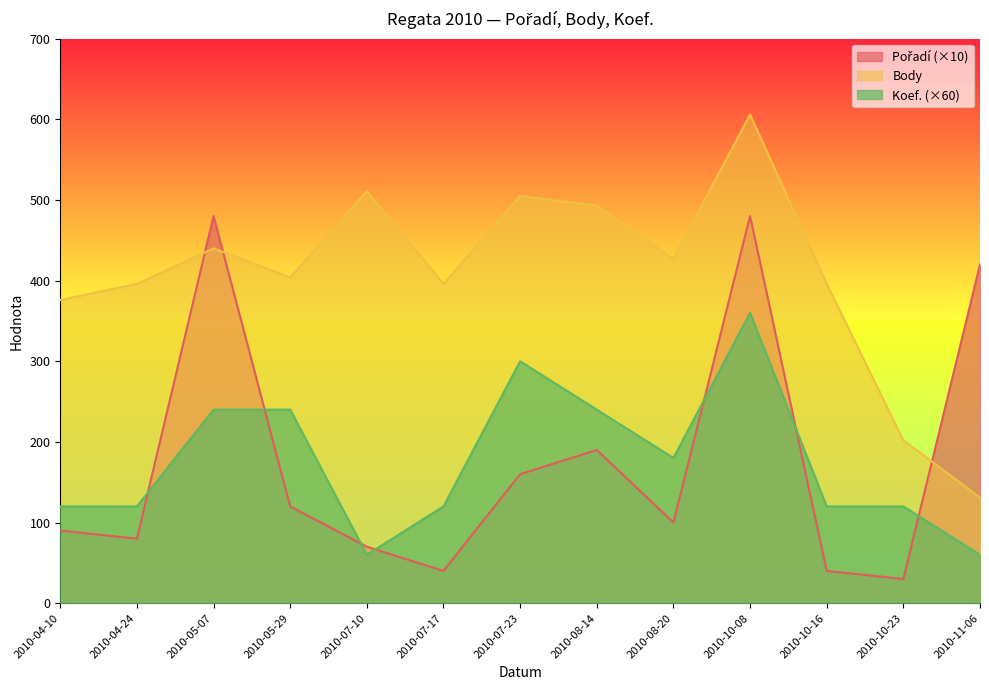

True or false: Body has a value of 202 at 2010-10-23.

True